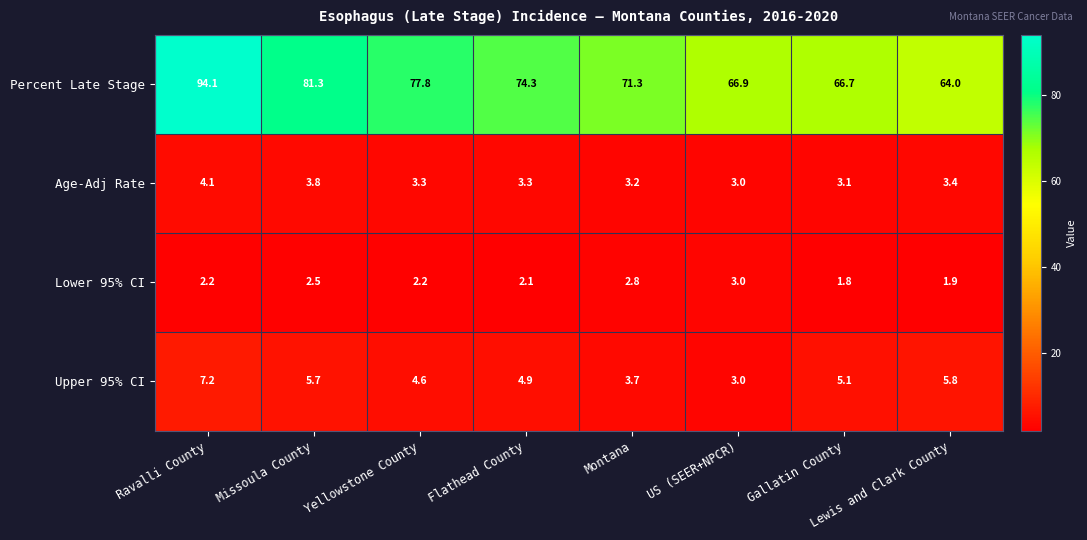

What is the spread (max minus min) of values at Ravalli County?

91.9